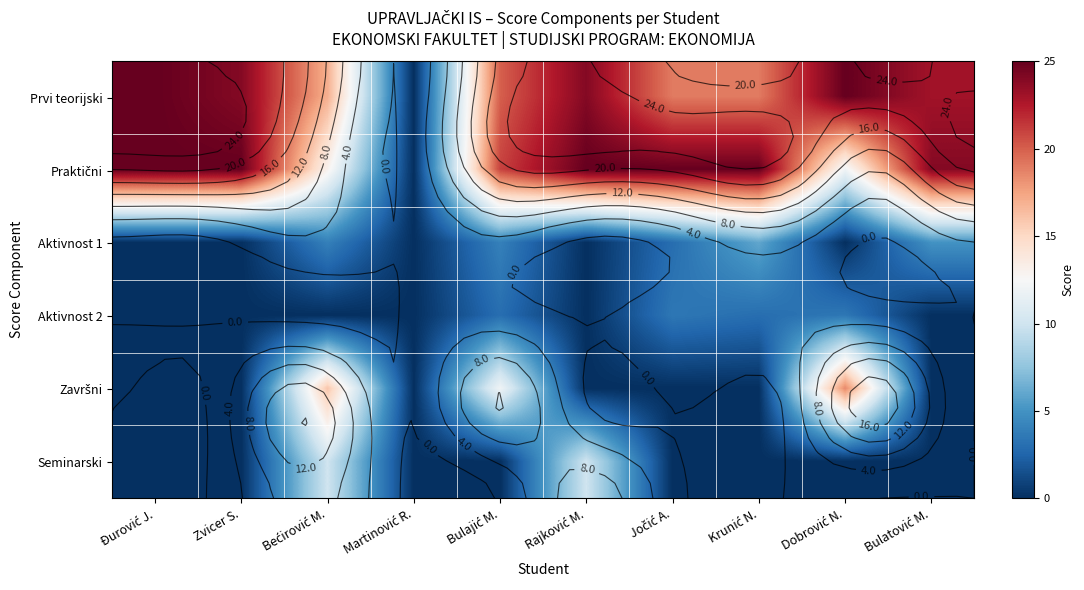

At which category is the sum across all series the highest?

Bećirović M.